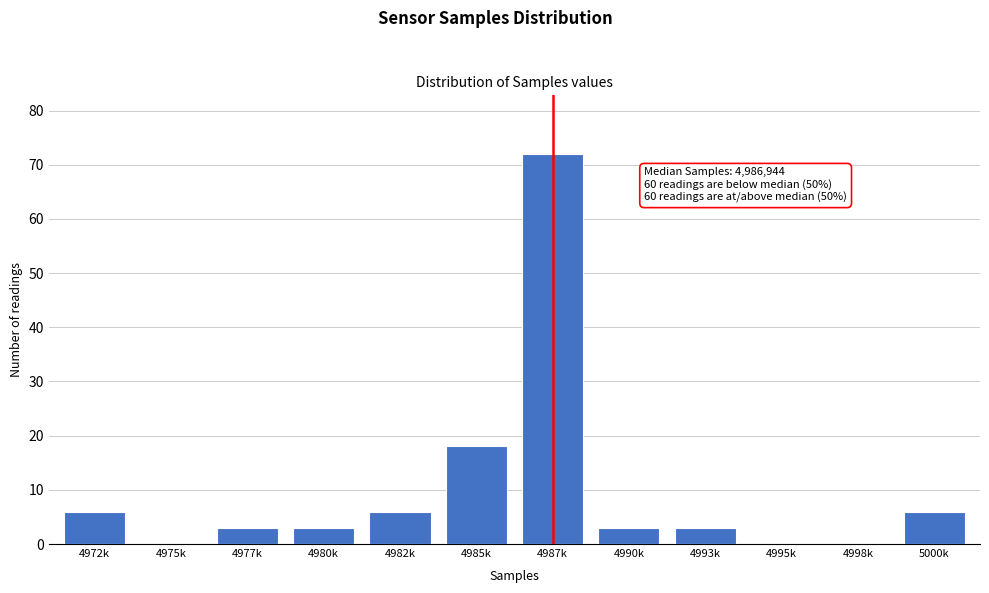

Reading left to right, list all the values displayed in this chart.

4972k=6	4975k=0	4977k=3	4980k=3	4982k=6	4985k=18	4987k=72	4990k=3	4993k=3	4995k=0	4998k=0	5000k=6